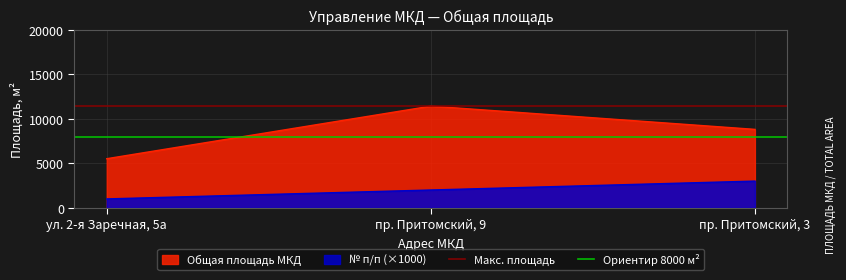

The value of № п/п (×1000) at пр. Притомский, 3 is 4647.7. True or false?

False